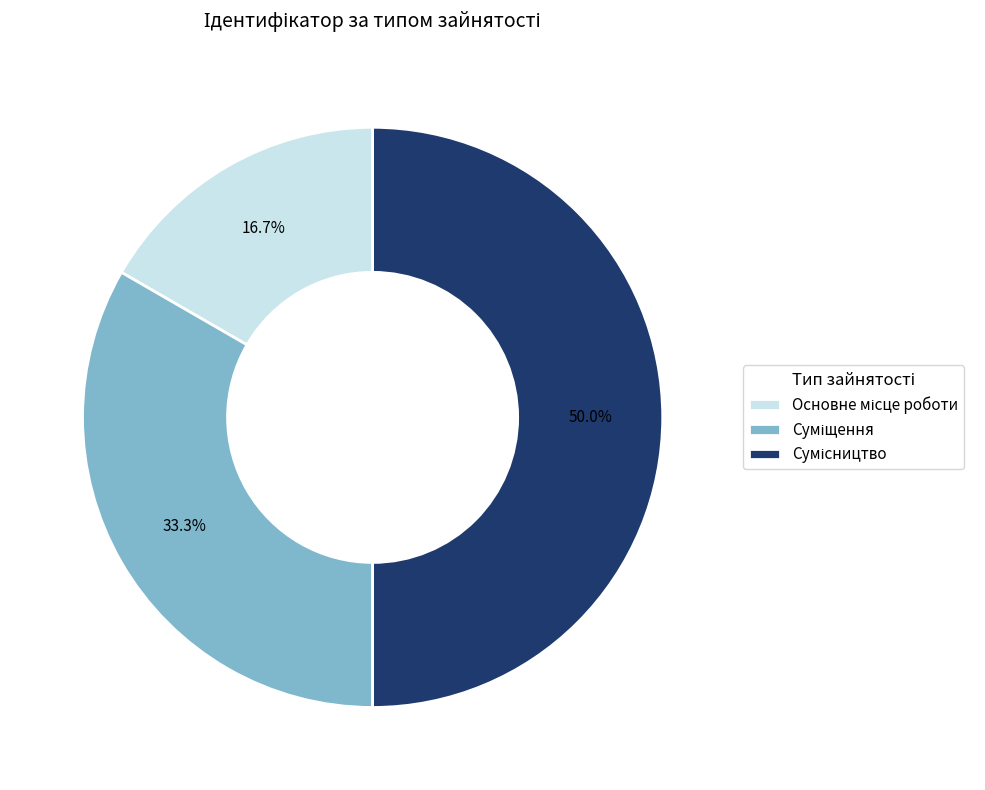

Which has a higher value, Основне місце роботи or Суміщення?

Суміщення